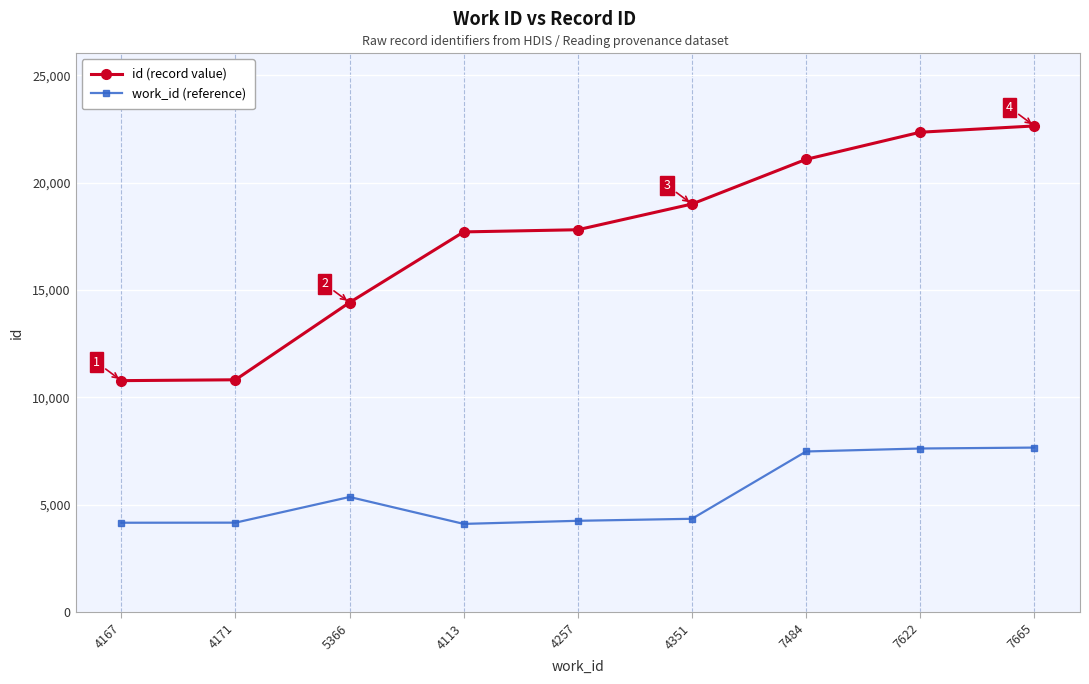

What is the maximum value shown in the chart?

22636